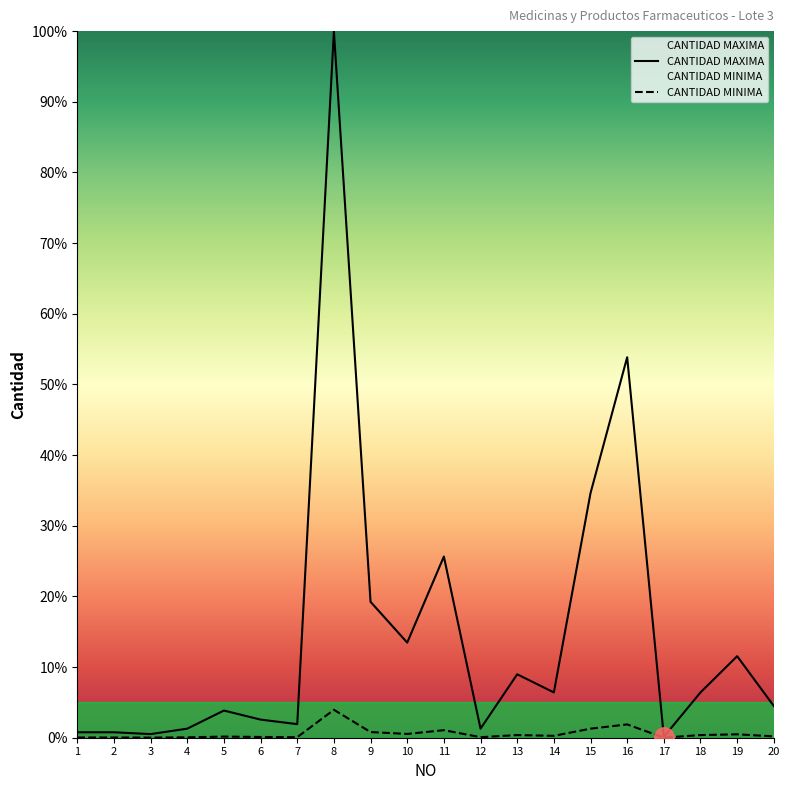

At which label is CANTIDAD MAXIMA closest to 50?

16